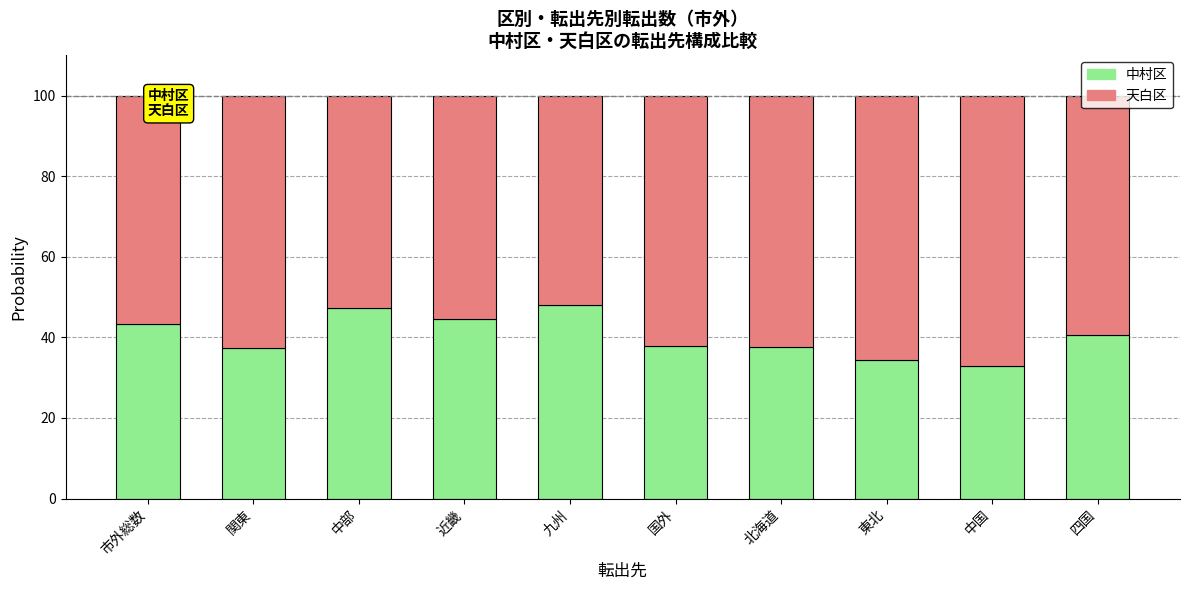

Does the chart contain stacked bars?

Yes